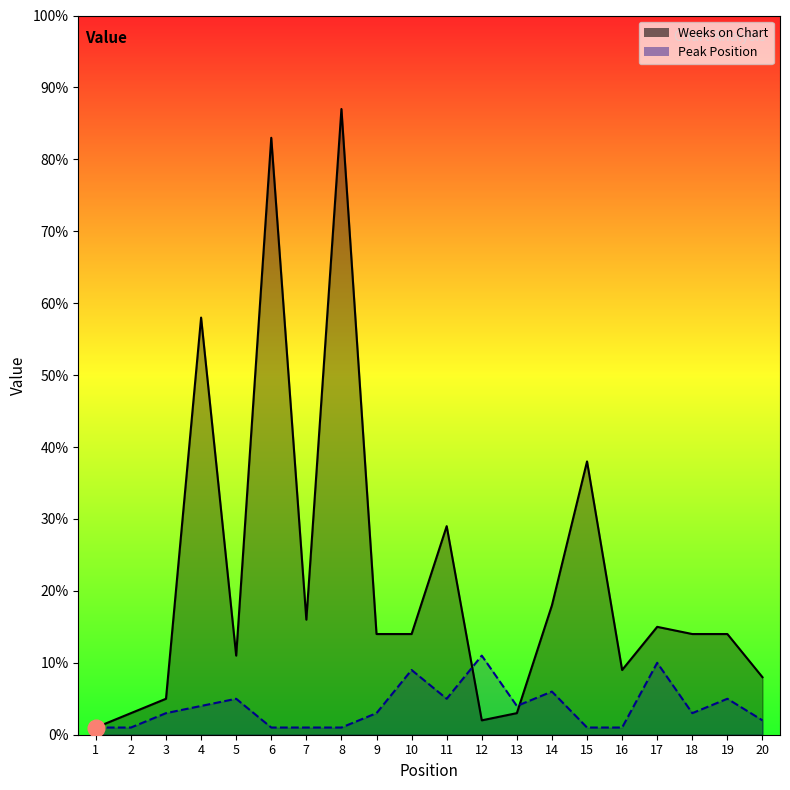

At 6, list the series in order from smallest to largest.

Peak Position, Weeks on Chart